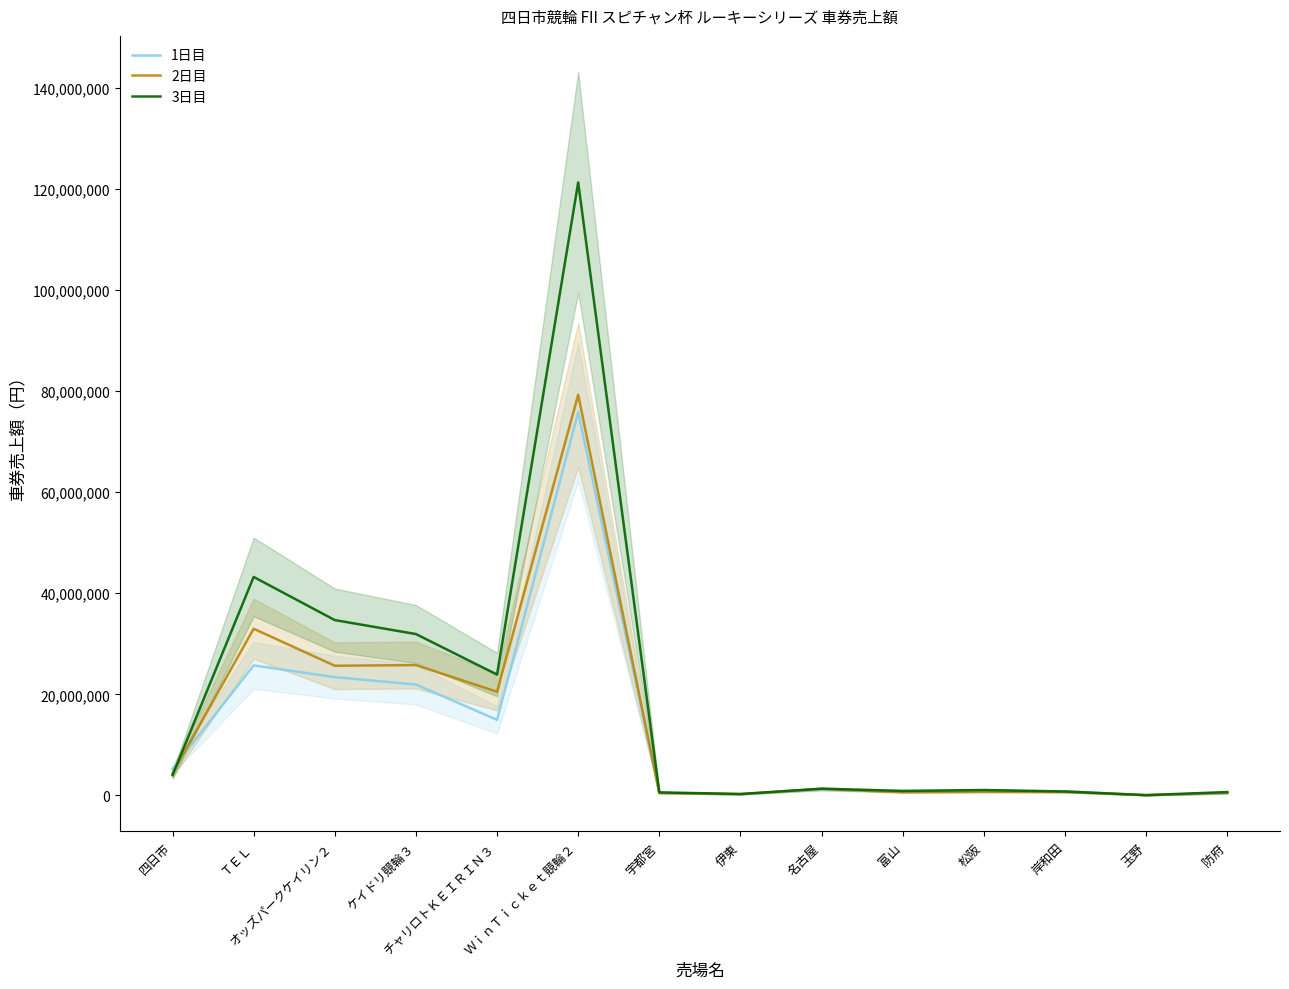

What is the approximate value of 3日目 at 宇都宮, to the nearest 100?

605000